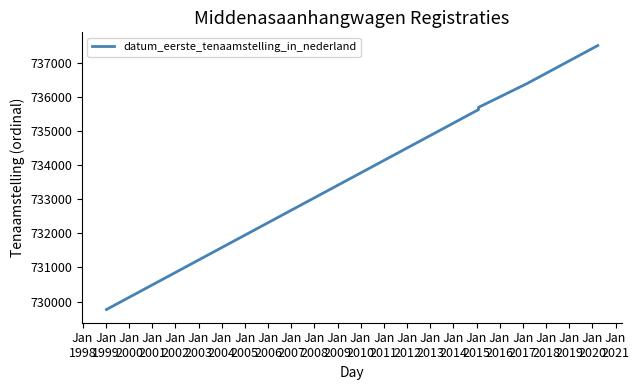

The chart shows a value of 467589 at Jan
2000. True or false?

False